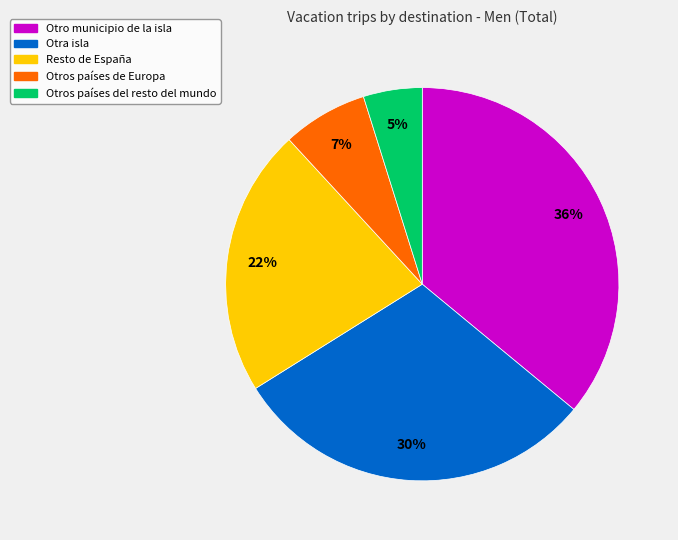

What is the largest slice in the pie chart?

Otro municipio de la isla